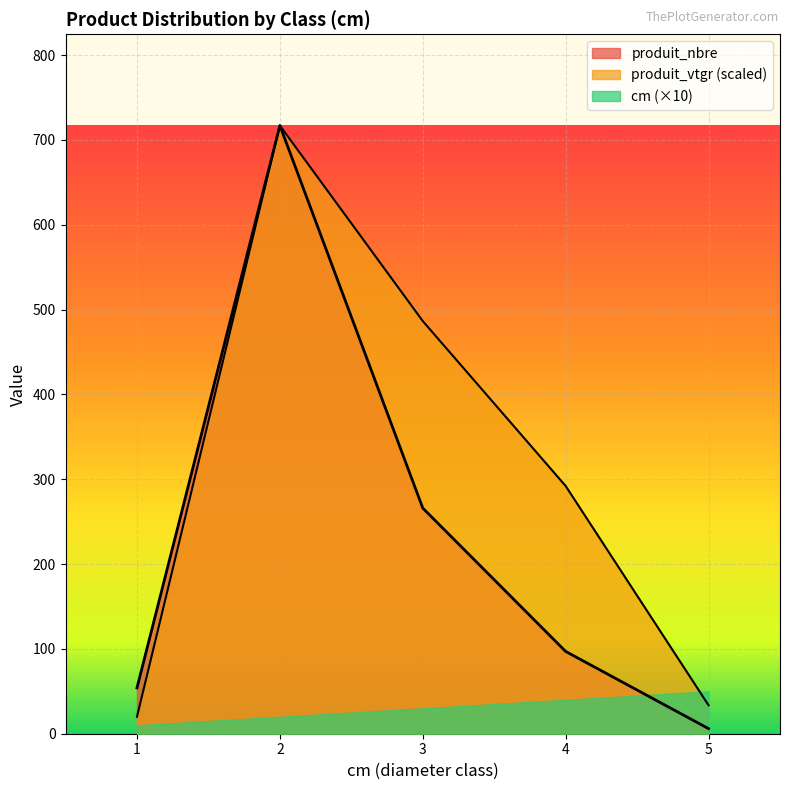

Which category has the lowest value in the produit_vtgr series?

1